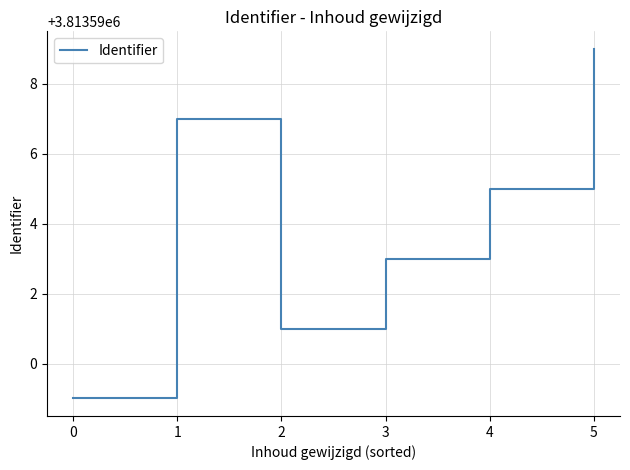

Is this an area chart (filled region under the line)?

No